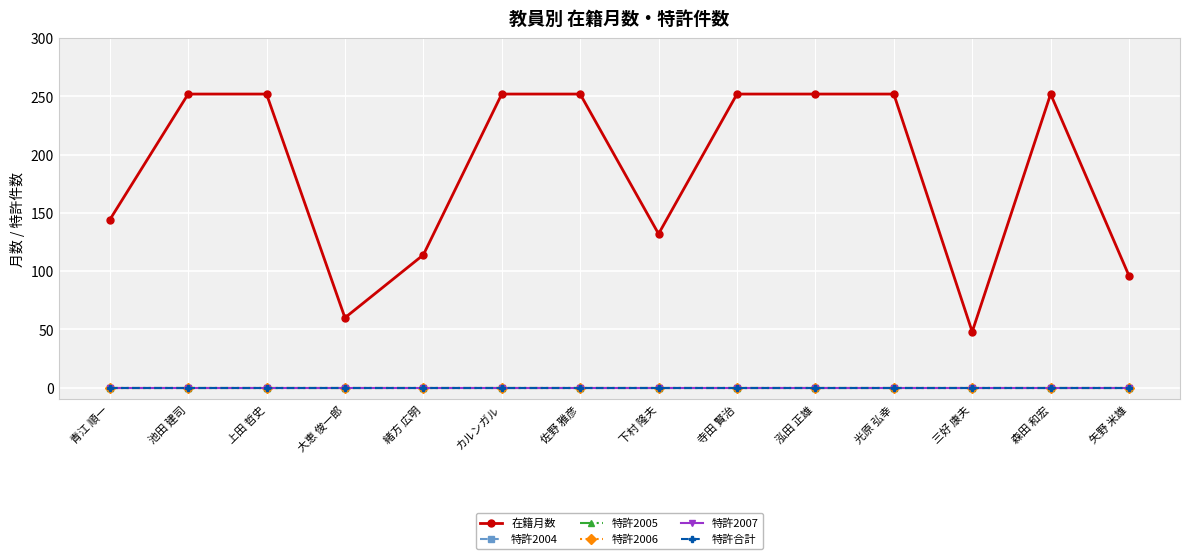

Which series has the widest spread of values?

在籍月数